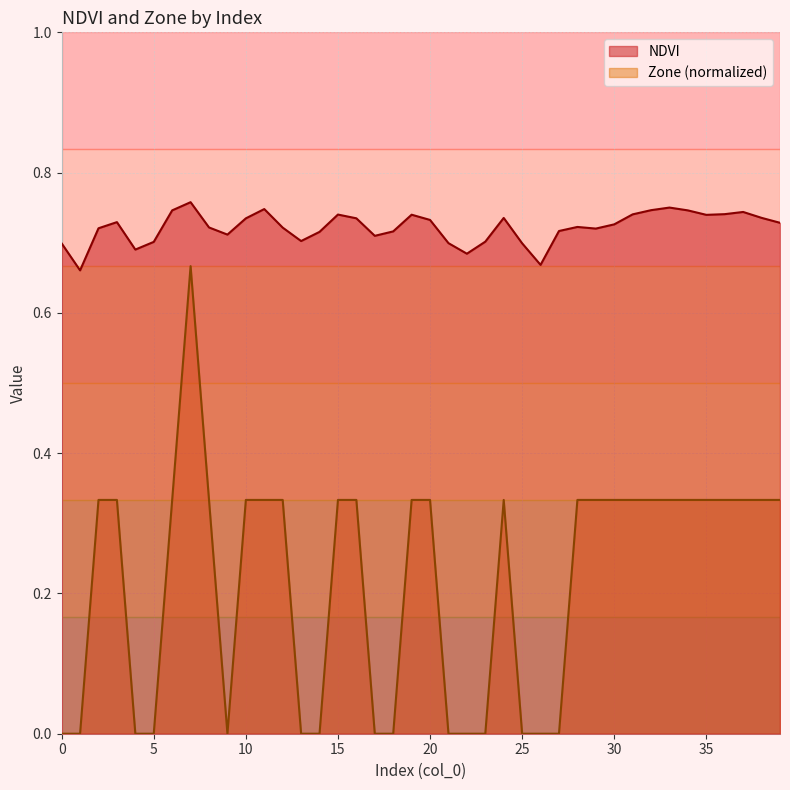

What is the average value of the NDVI series?

0.7